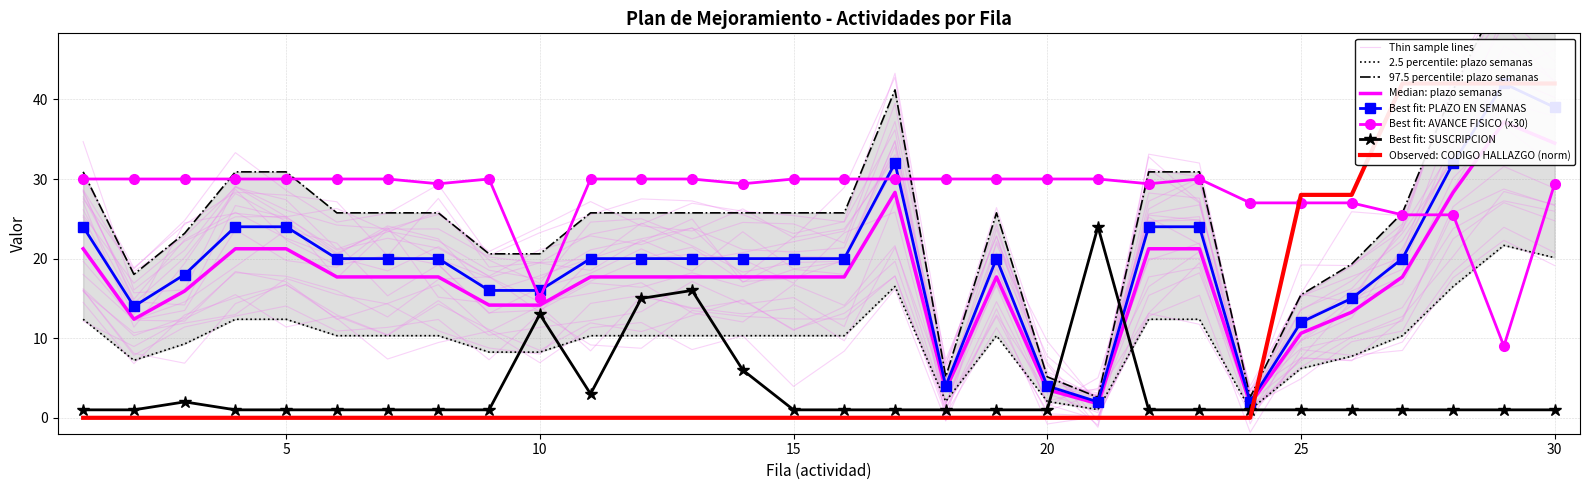

True or false: Best fit: SUSCRIPCION and Best fit: AVANCE FISICO (x30) intersect in this chart.

False